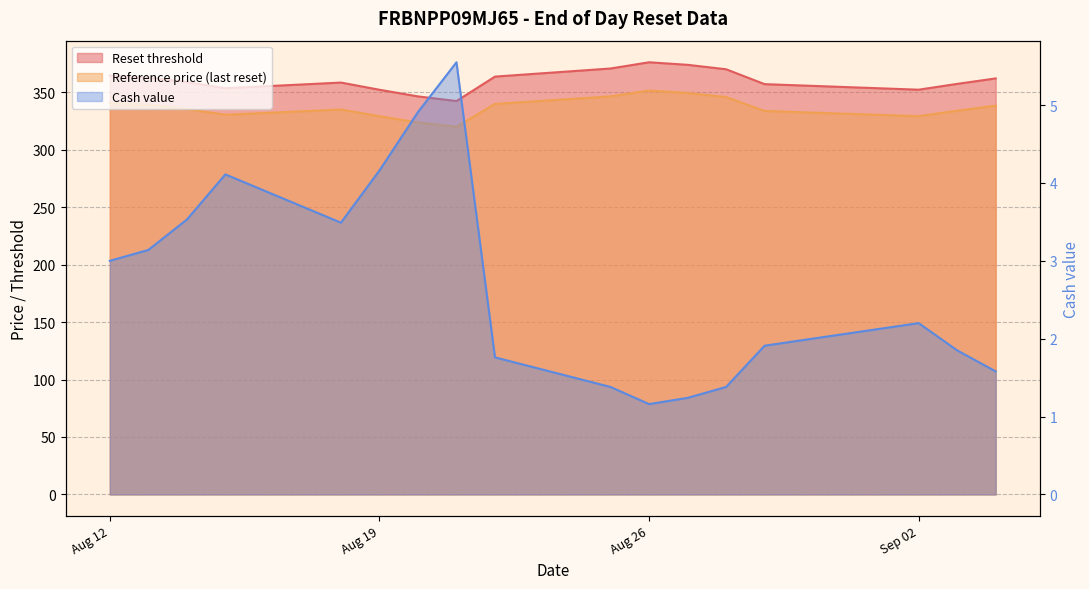

True or false: Cash value has a value of 5.5 at 2025-08-21.

True